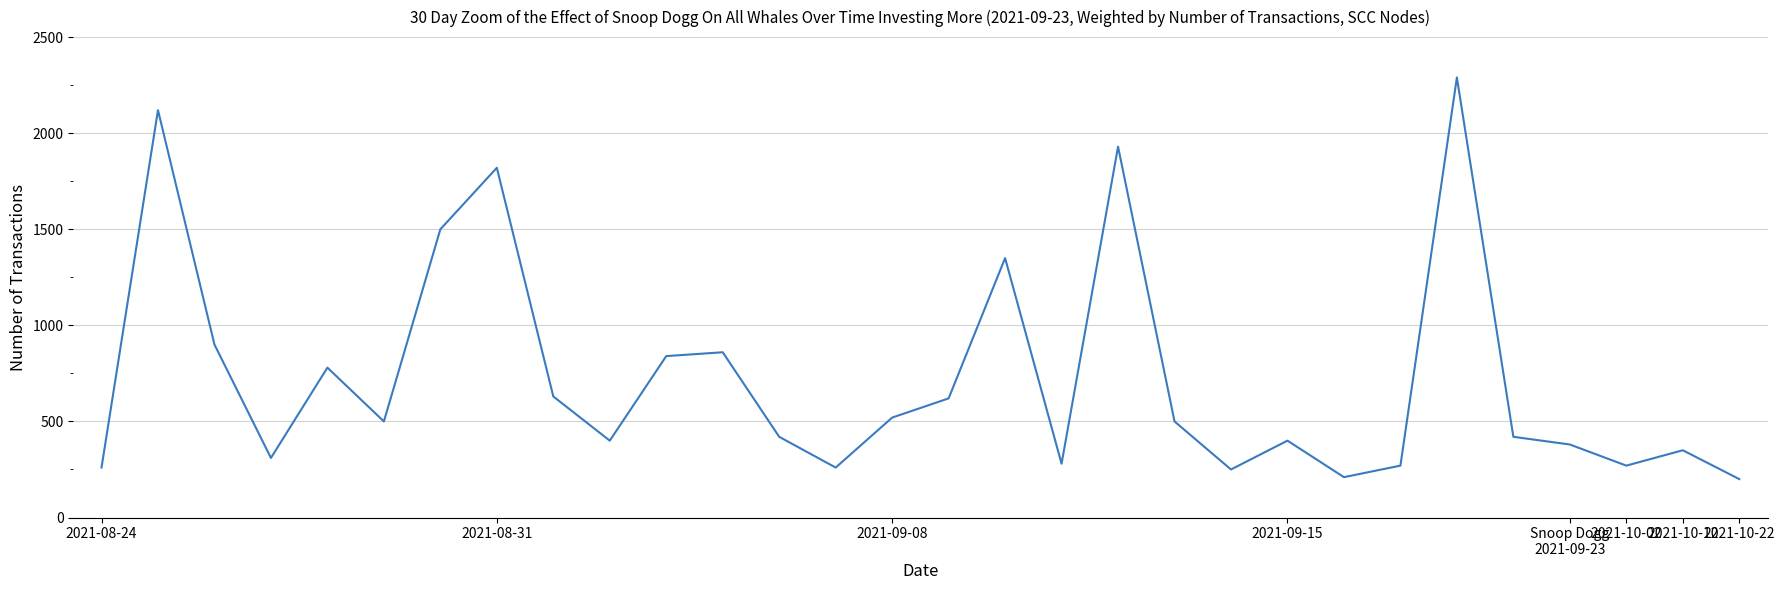

Reading right to left, what are all the values shown in this chart?

200	350	270	380	420	2290	270	210	400	250	500	1930	280	1350	620	520	260	420	860	840	400	630	1820	1500	500	780	310	900	2120	260